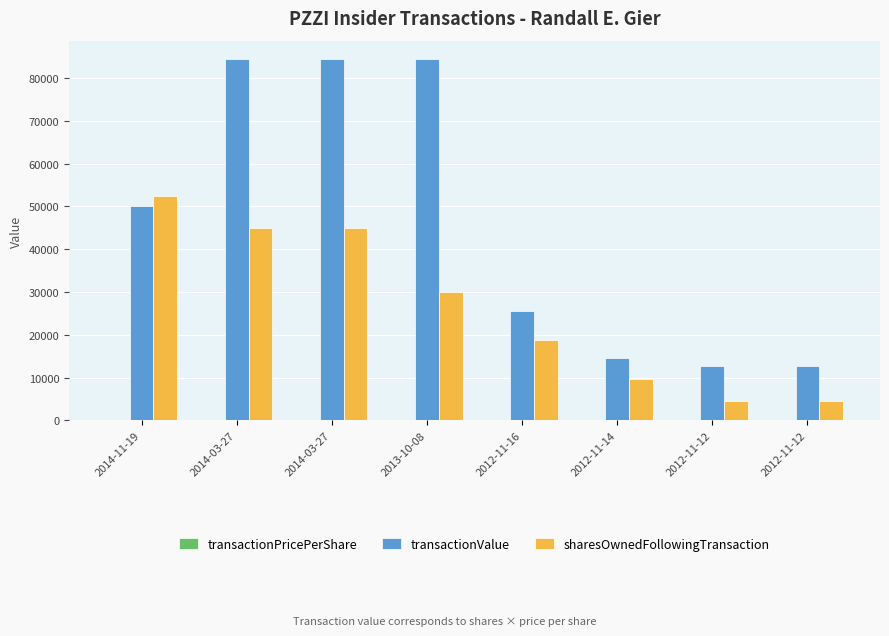

What is the average value of the transactionValue series?

46172.8